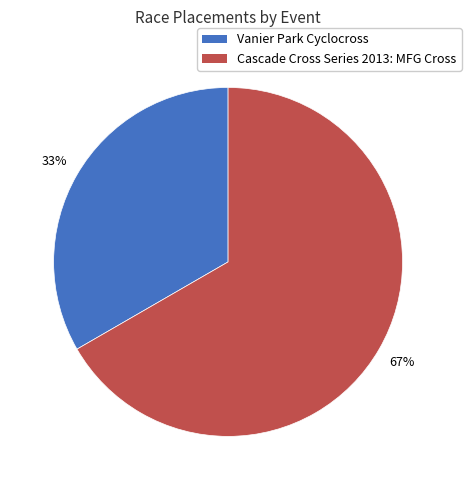

Rank the categories by value from highest to lowest.

Cascade Cross Series 2013: MFG Cross, Vanier Park Cyclocross